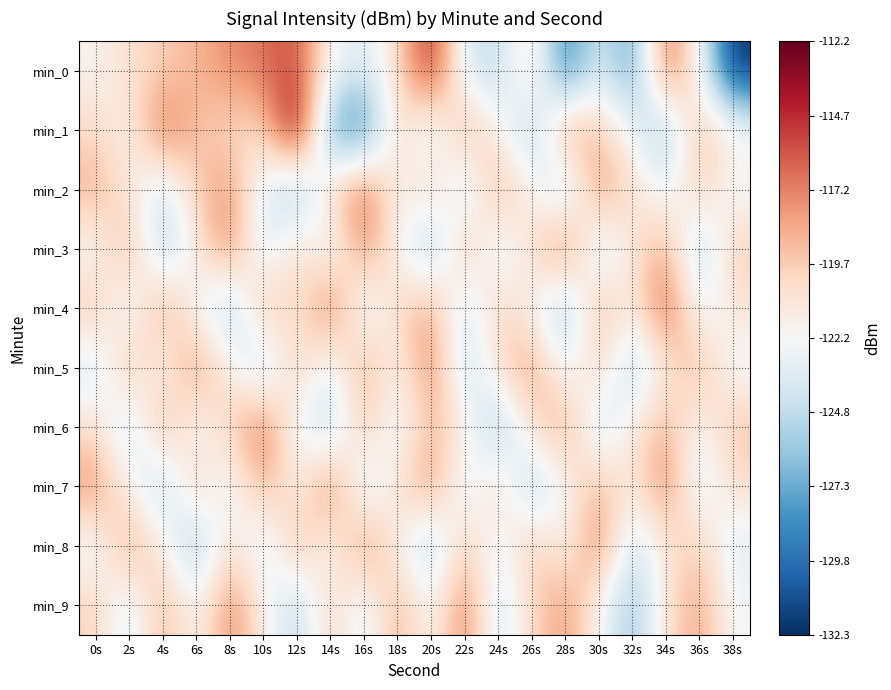

At how many categories does at least one series exceed -115?

2